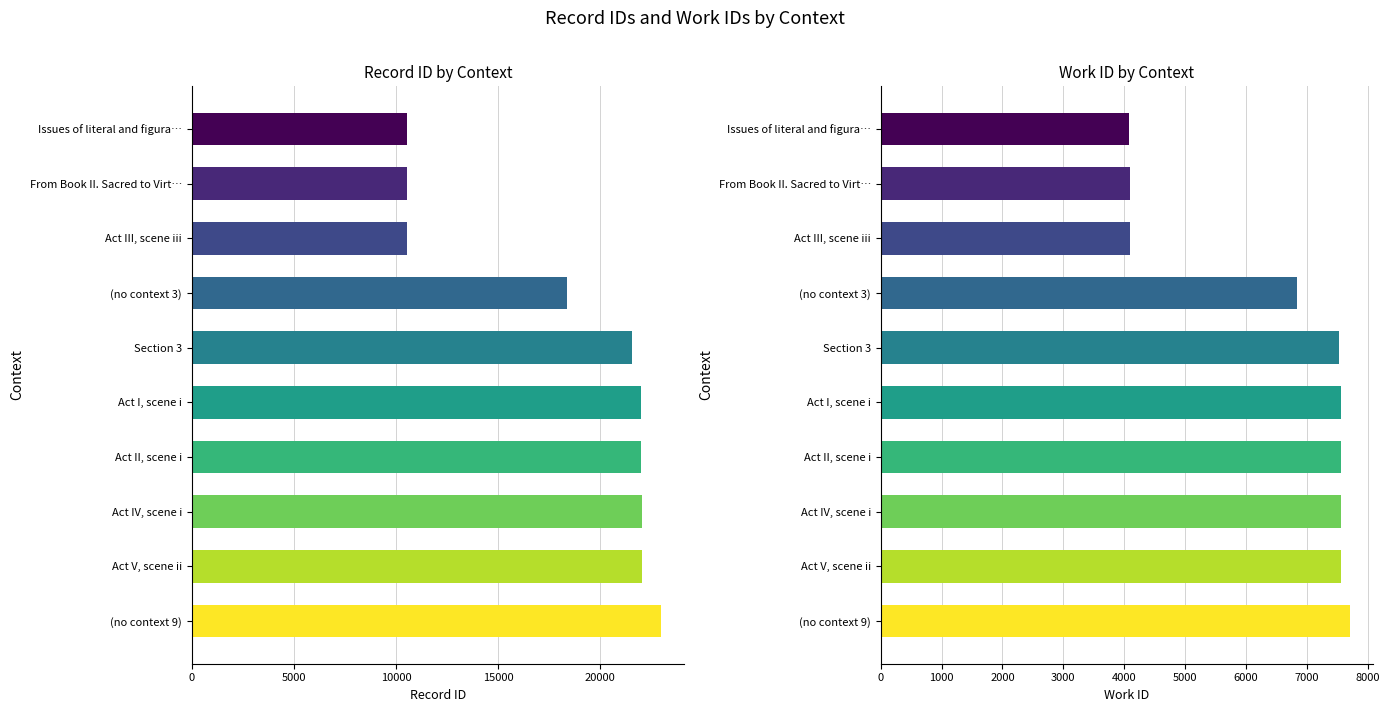

What are all the series names shown in the legend?

id, work_id